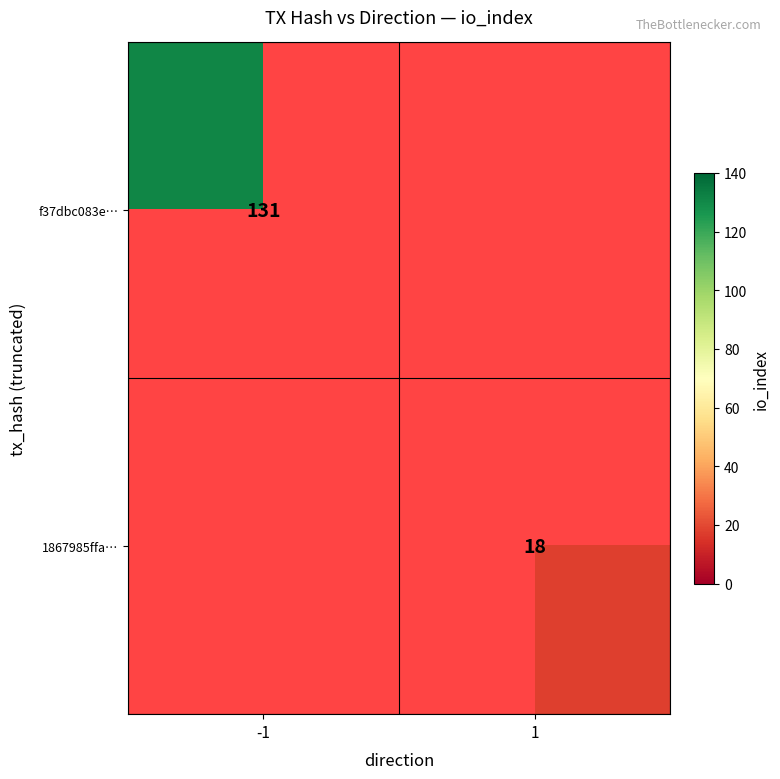

Is it true that 1867985ffa… equals 18 at 1?

True